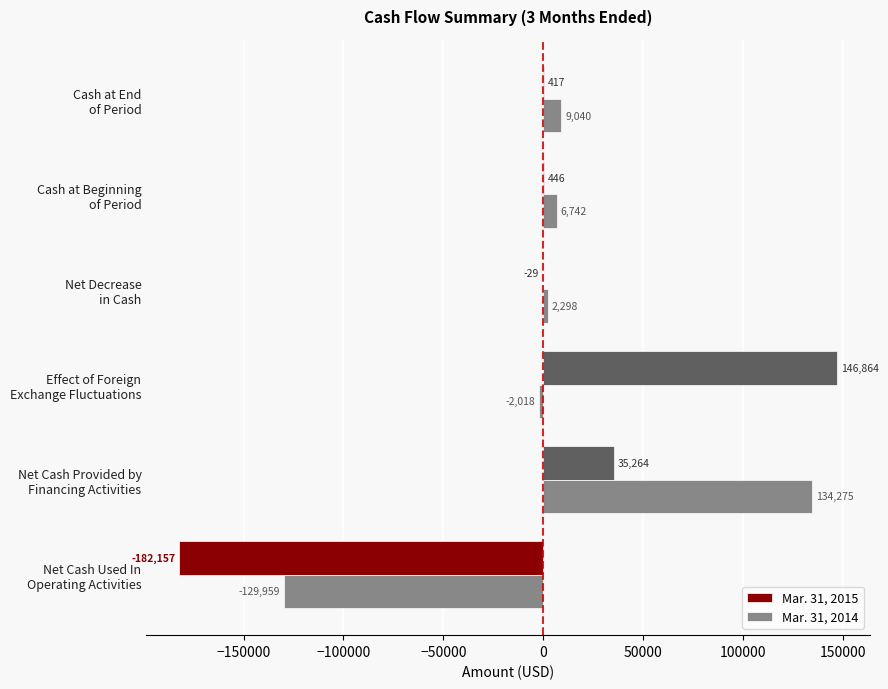

What is the sum of all Mar. 31, 2014 values?

20378